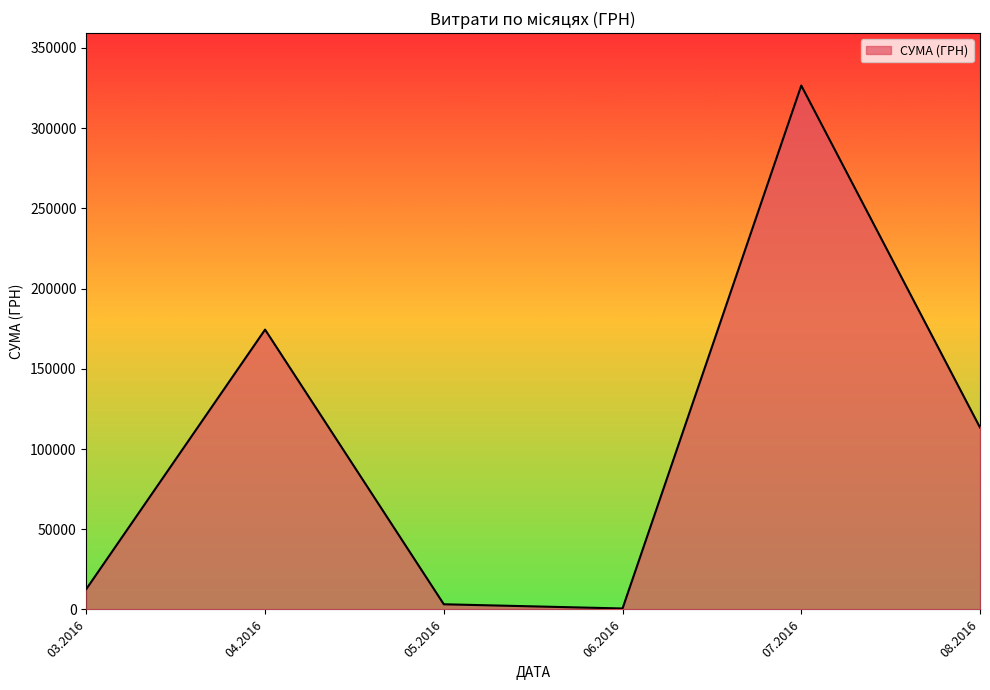

The value at 08.2016 is 34315.7. True or false?

False